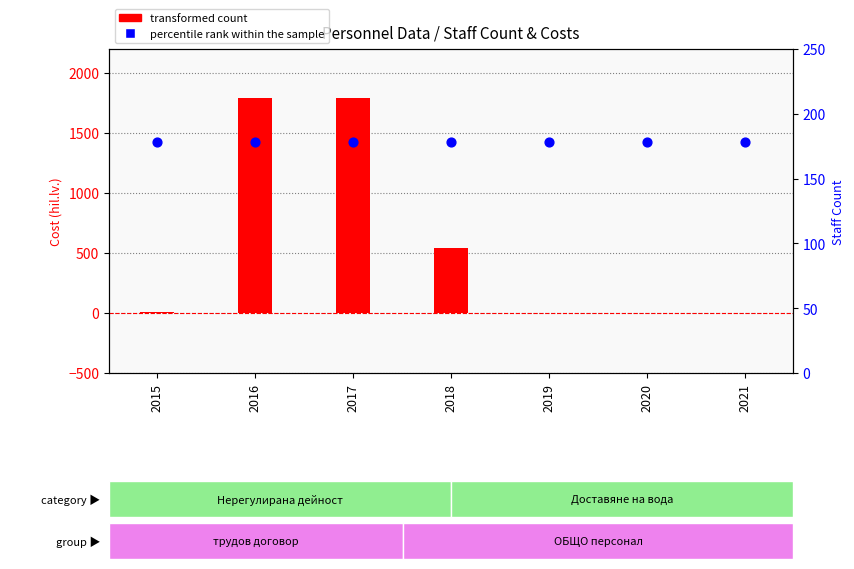

Which series reaches the minimum Y coordinate?

transformed count